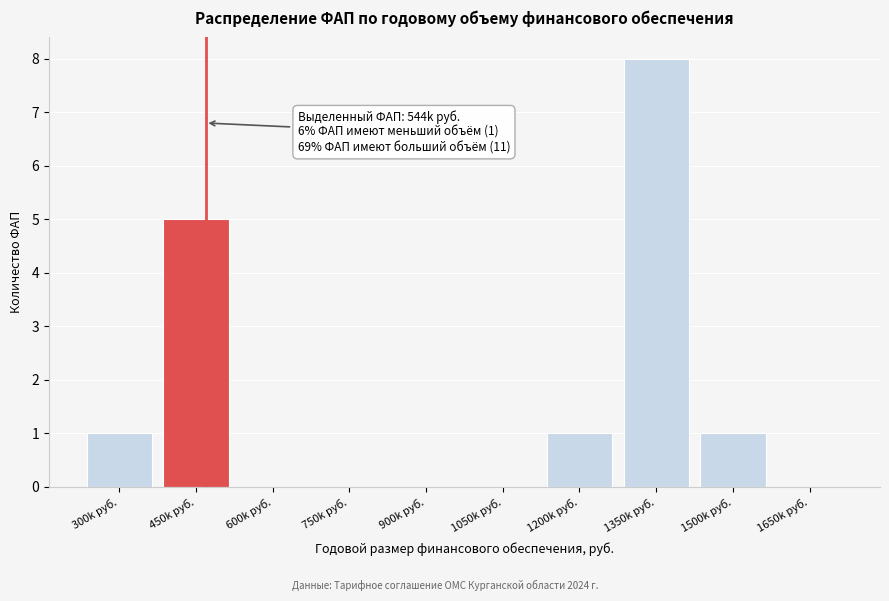

Reading right to left, what are all the values shown in this chart?

1650k руб.=0	1500k руб.=1	1350k руб.=8	1200k руб.=1	1050k руб.=0	900k руб.=0	750k руб.=0	600k руб.=0	450k руб.=5	300k руб.=1